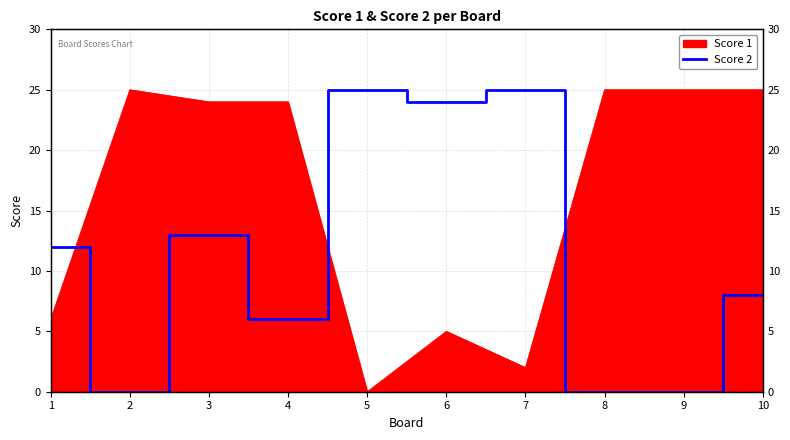

At which category does the data reach its first local valley?

2